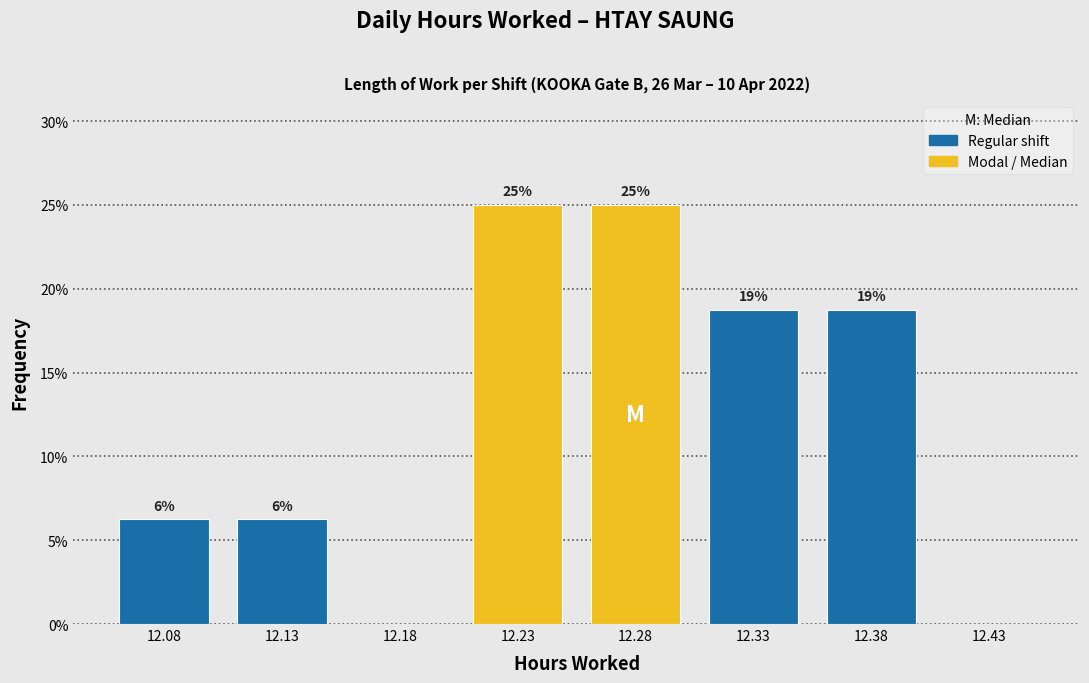

Are the bars horizontal?

No